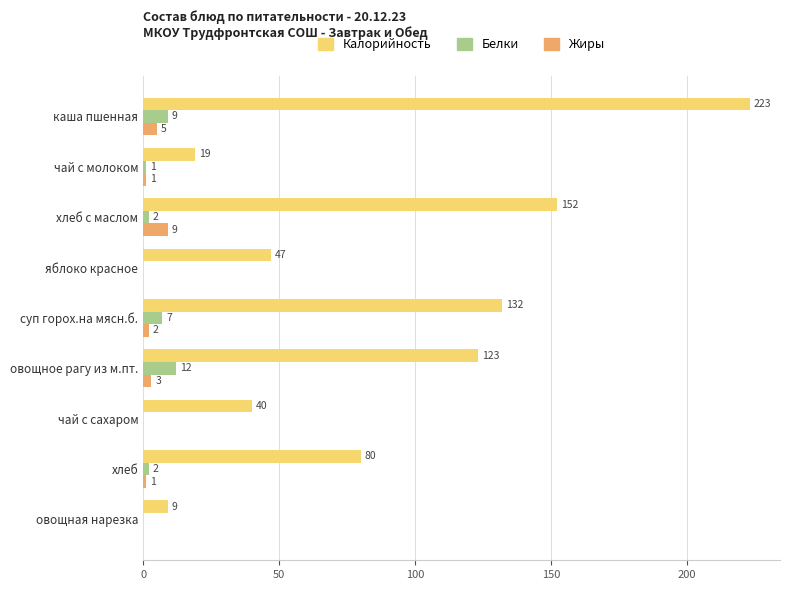

What is the sum of the Калорийность values at чай с молоком and хлеб с маслом?

171